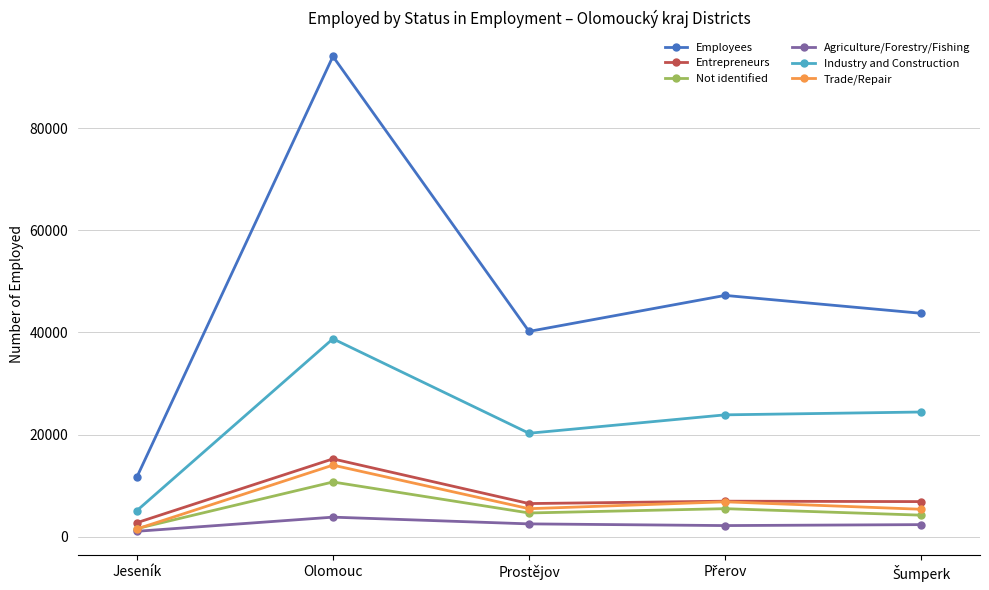

How many data points does each series have?

5